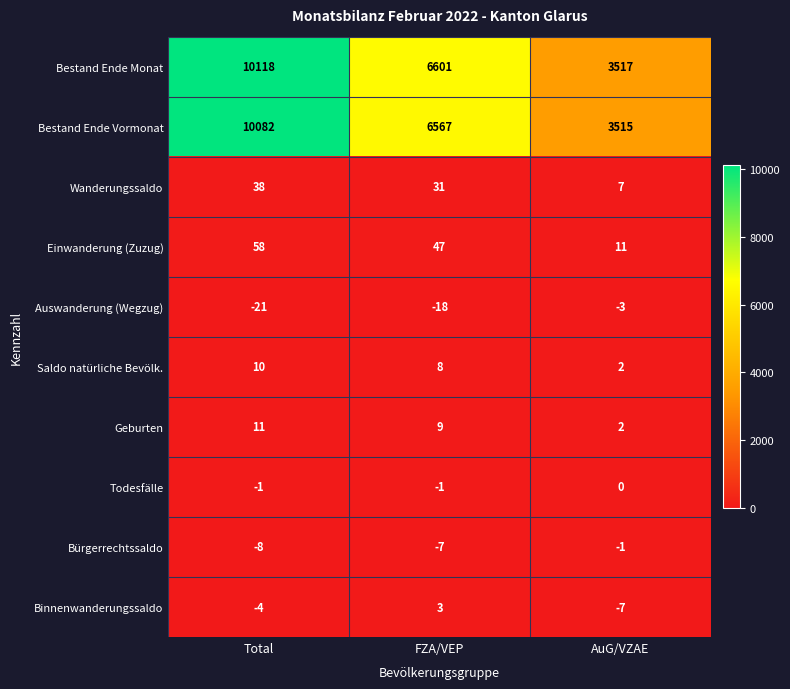

The Saldo natürliche Bevölk. series shows 8 at FZA/VEP. True or false?

True